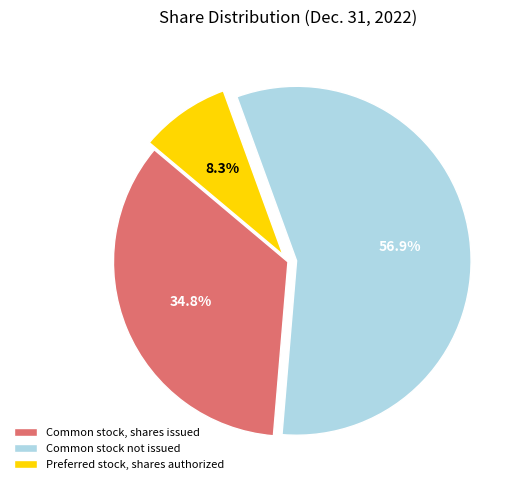

To the nearest percent, what is the combined percentage of Preferred stock, shares authorized and Common stock, shares issued?

43%